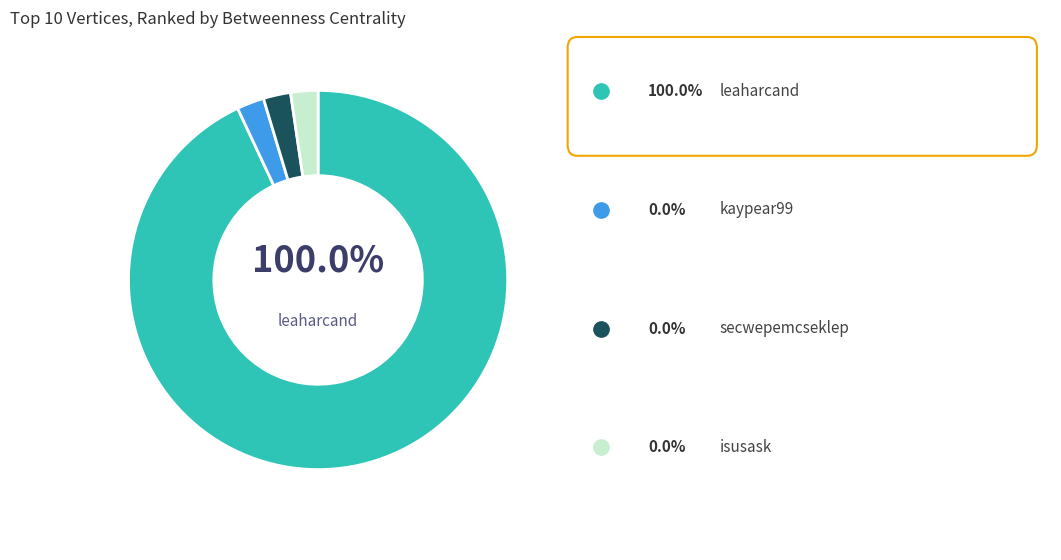

Which category accounts for the majority?

leaharcand